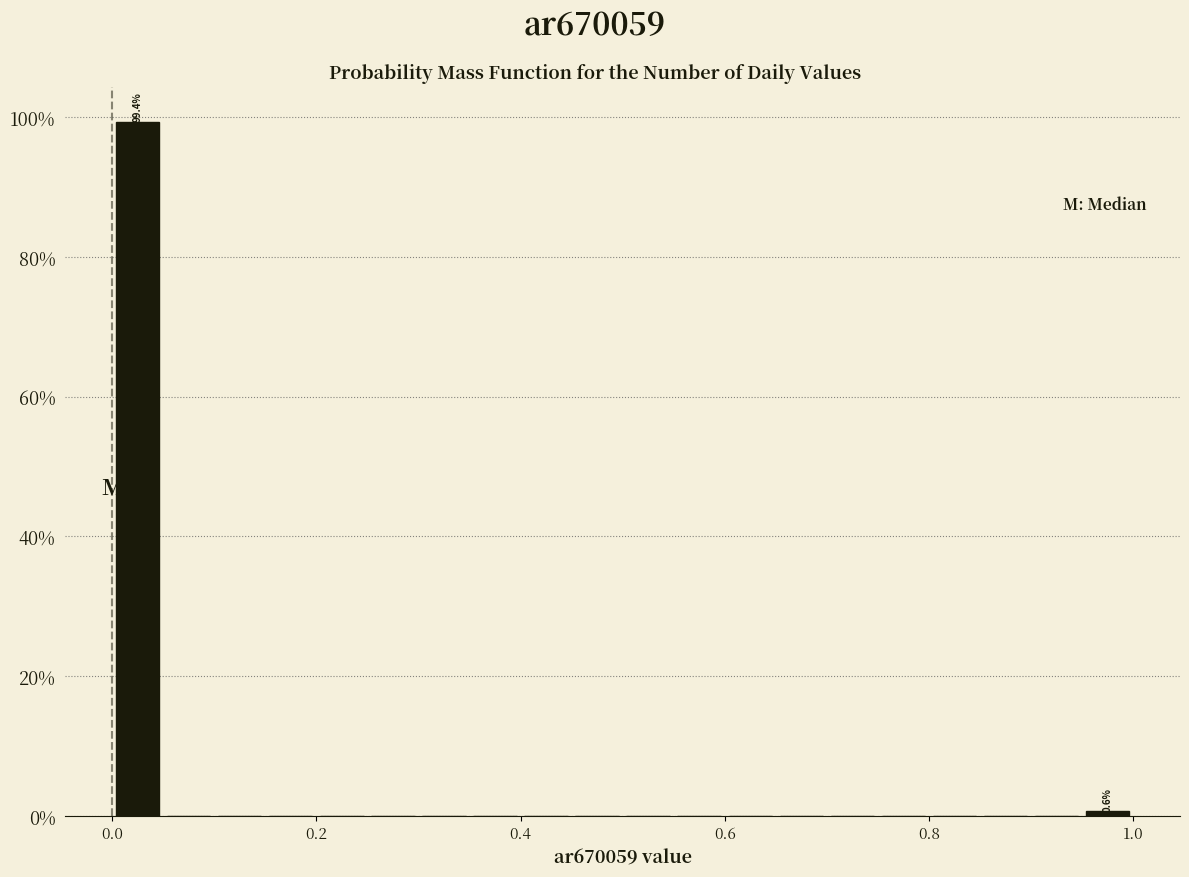

Read against the x-axis, roughly where is the centre of the tallest bar?

0.02